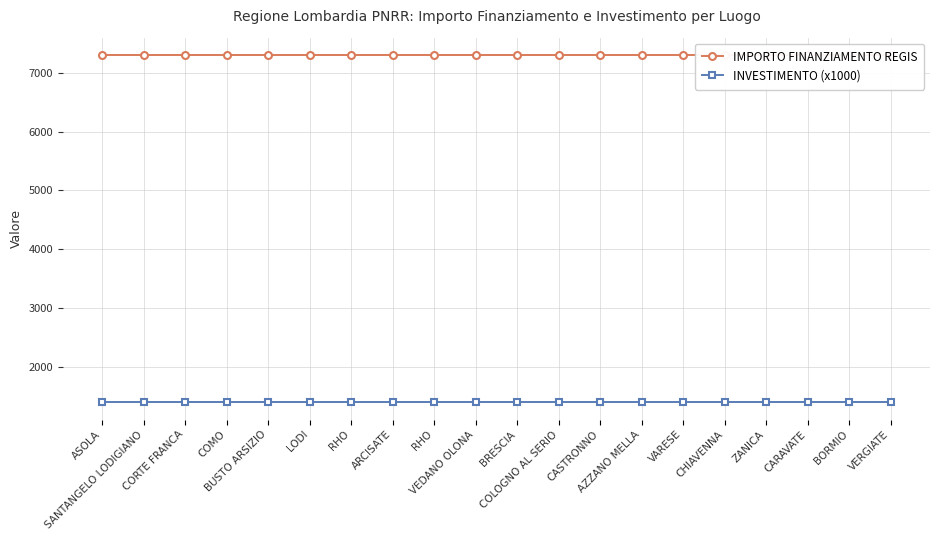

The IMPORTO FINANZIAMENTO REGIS series shows 7301 at SANTANGELO LODIGIANO. True or false?

True